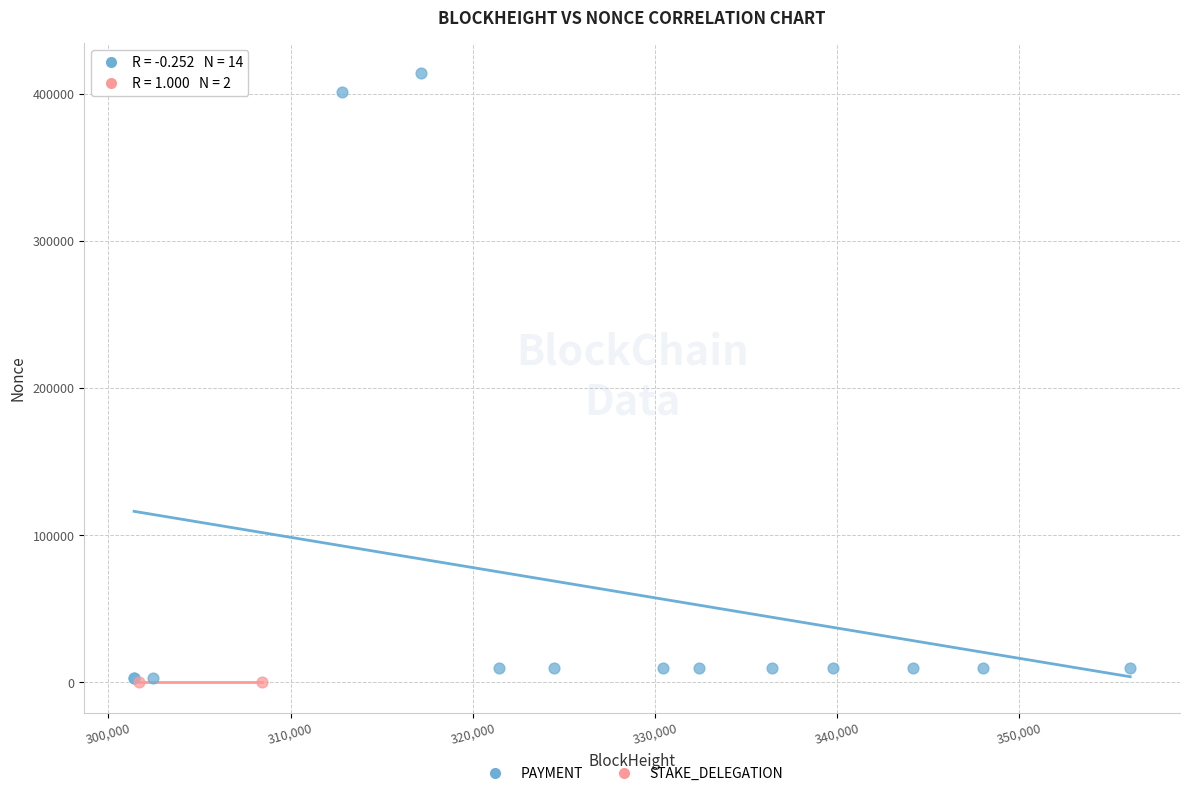

What are all the series names shown in the legend?

PAYMENT, STAKE_DELEGATION